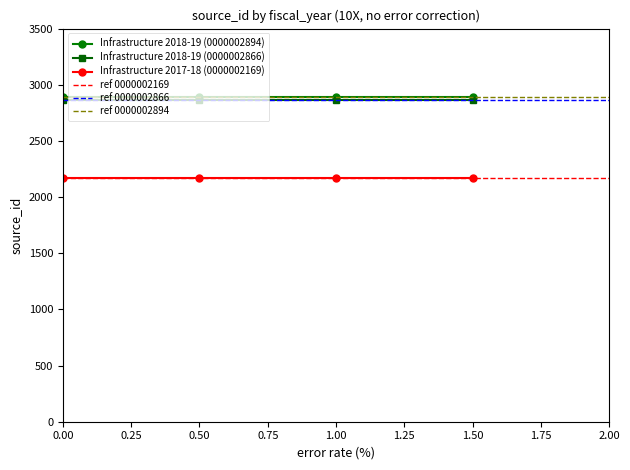

How many lines are shown in the chart?

3